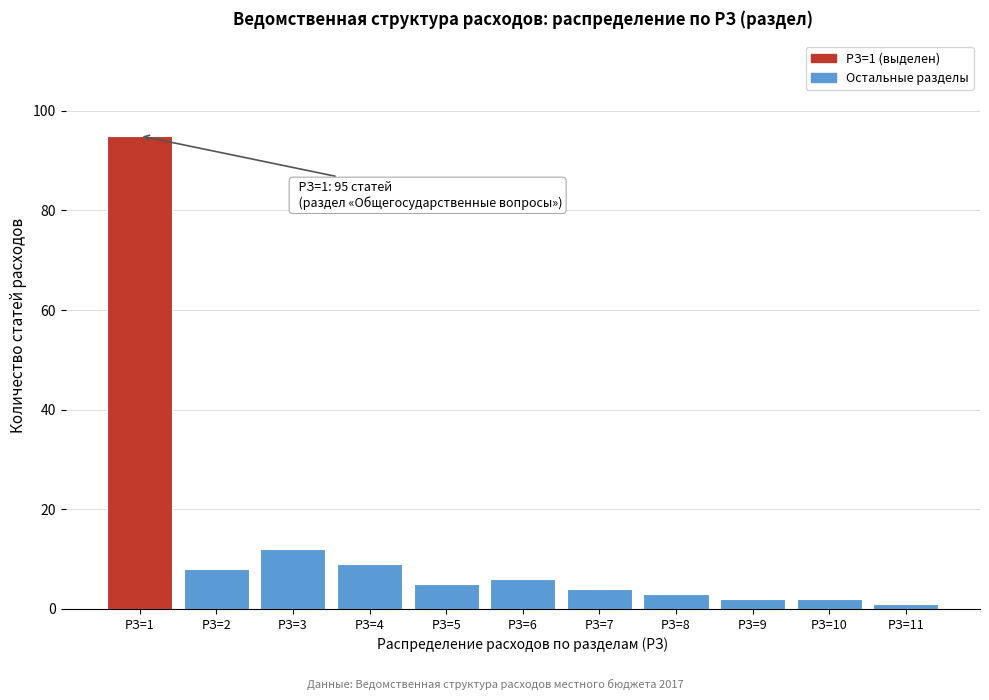

Which range on the x-axis has the tallest bar?

0.5 to 1.5